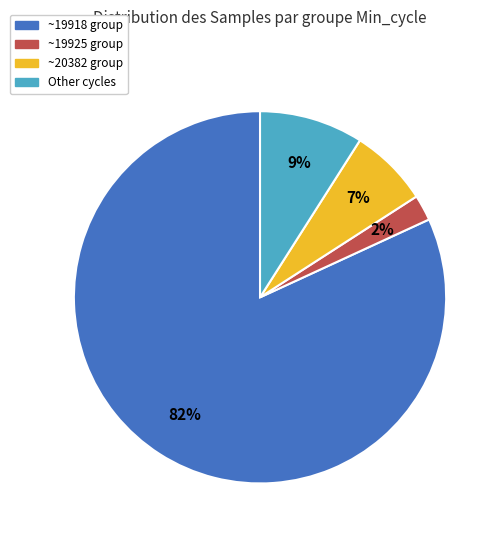

Between Other cycles and ~19918 group, which is larger?

~19918 group